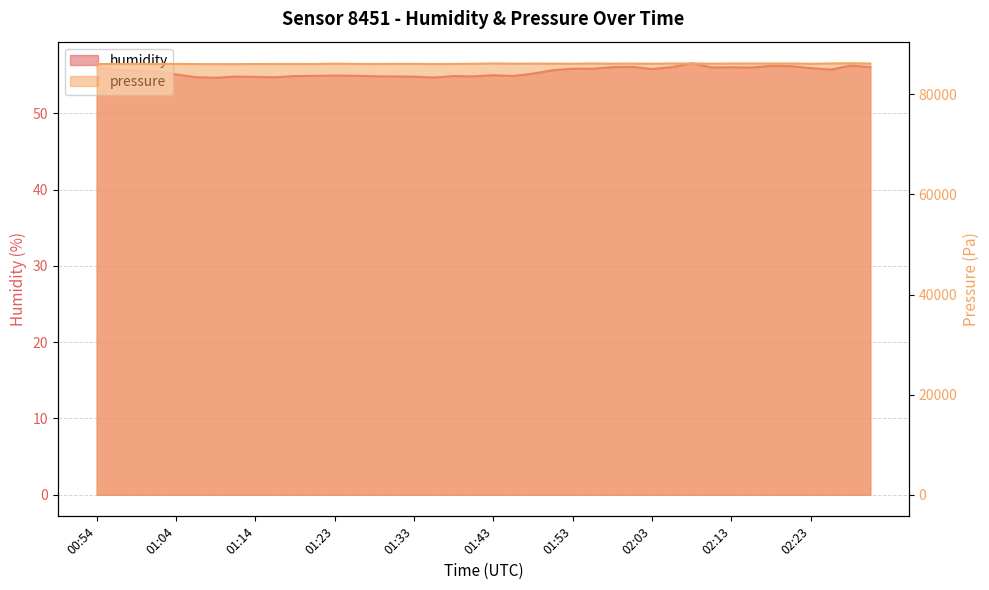

What is the maximum value shown in the chart?

86224.4